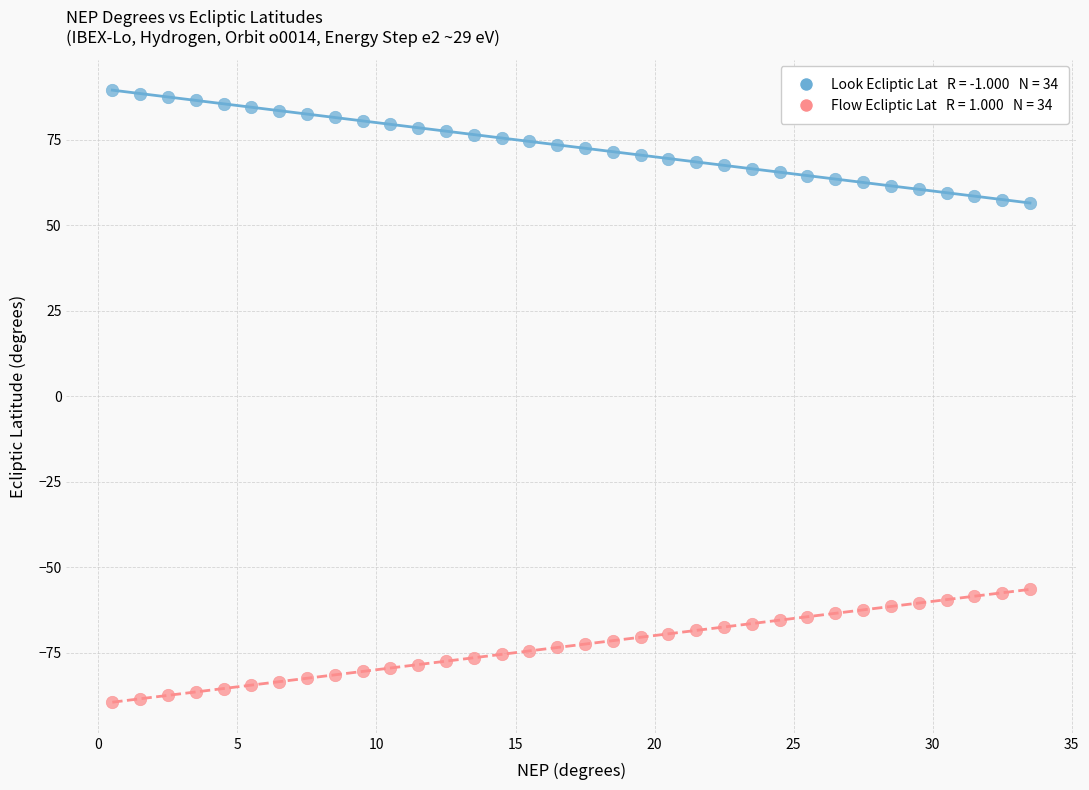

Across all data points, what is the range of Y values (max minus min)?

179.0